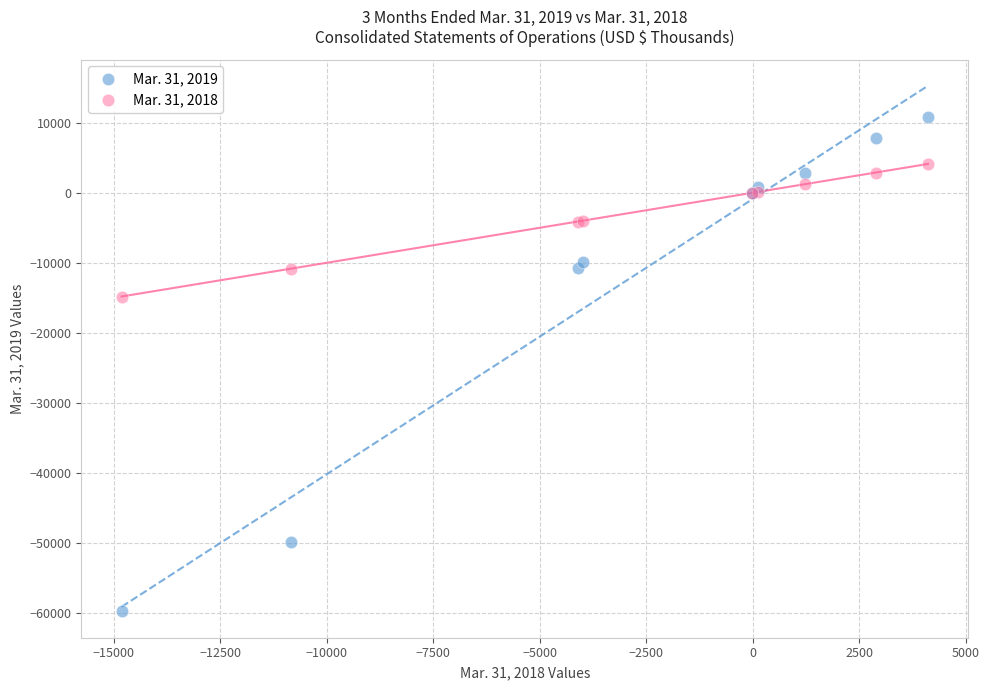

Across all series, what Y value is closest to -24514?

-14819.0